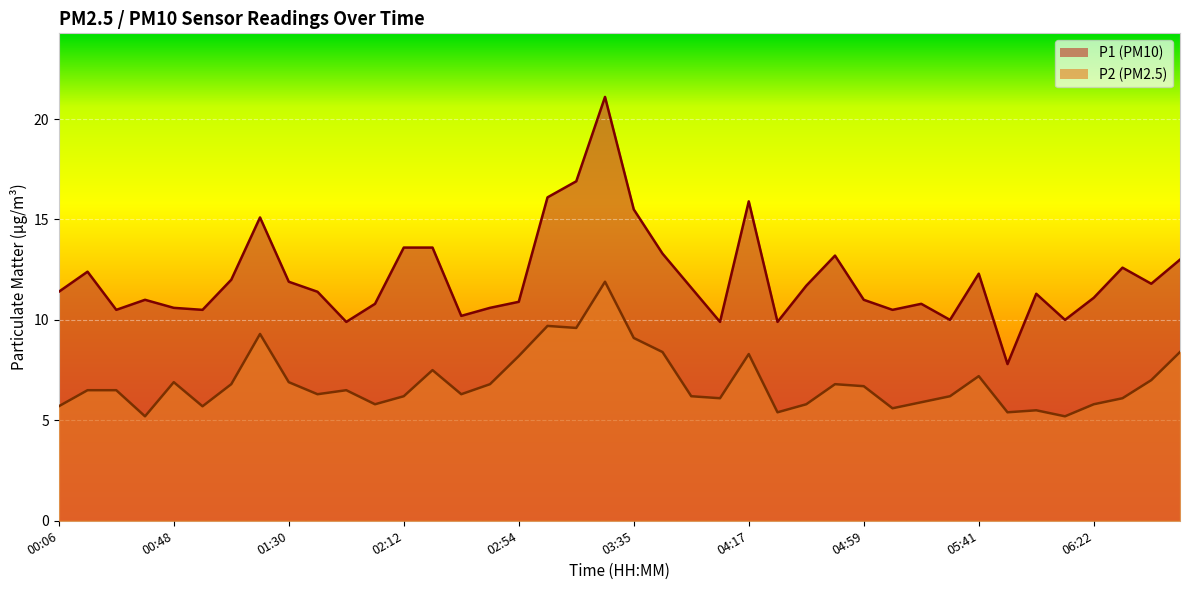

List the series in order of their overall mean, highest first.

P1, P2